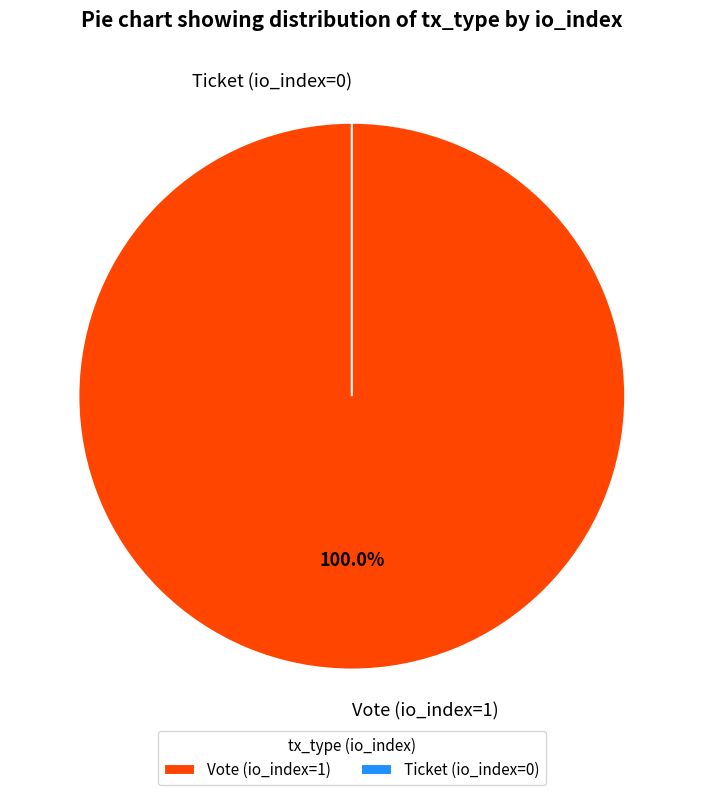

To the nearest percent, what is the combined percentage of Ticket (io_index=0) and Vote (io_index=1)?

100%